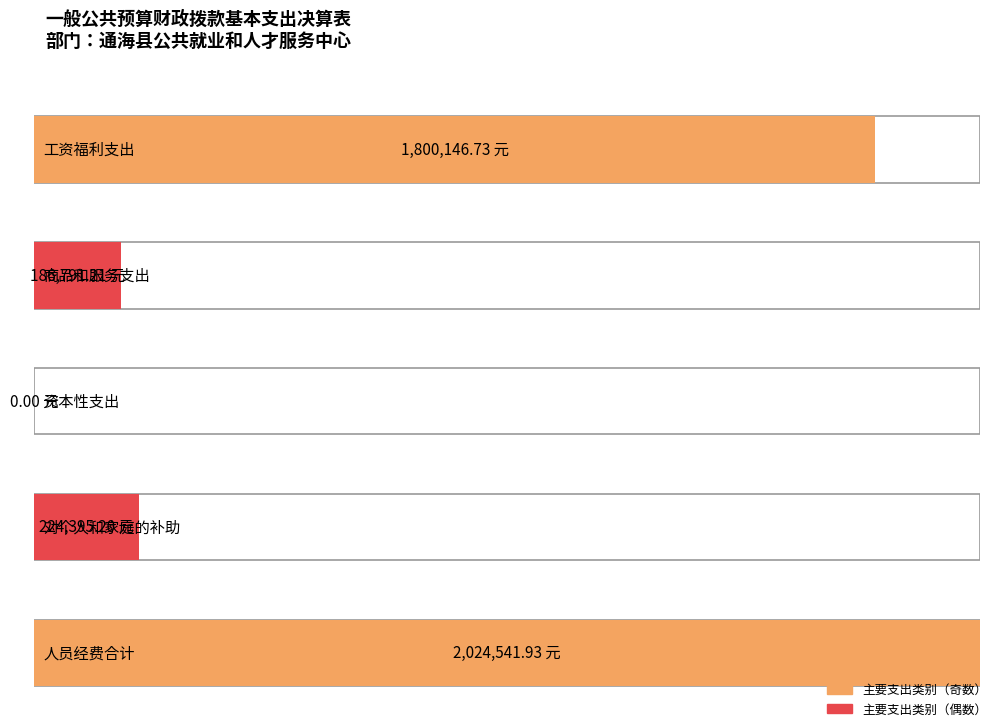

What position from the right is 工资福利支出?

5